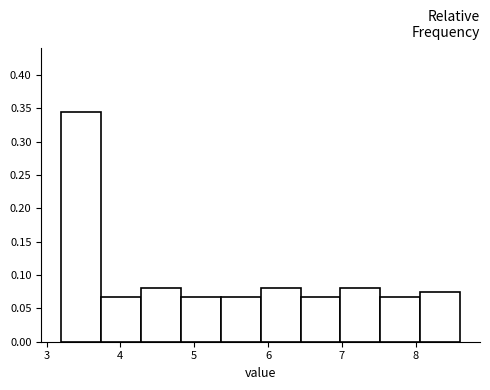

Reading left to right, transcribe this chart: for each bar, give the range it covers on the x-axis and its height. Neither the bar edges nor the heights are printed on the chart, so give them approximately, as read against the axes.

3.20 to 3.74: 0.345
3.74 to 4.28: 0.070
4.28 to 4.82: 0.080
4.82 to 5.36: 0.070
5.36 to 5.90: 0.070
5.90 to 6.44: 0.080
6.44 to 6.98: 0.070
6.98 to 7.52: 0.080
7.52 to 8.06: 0.070
8.06 to 8.60: 0.075